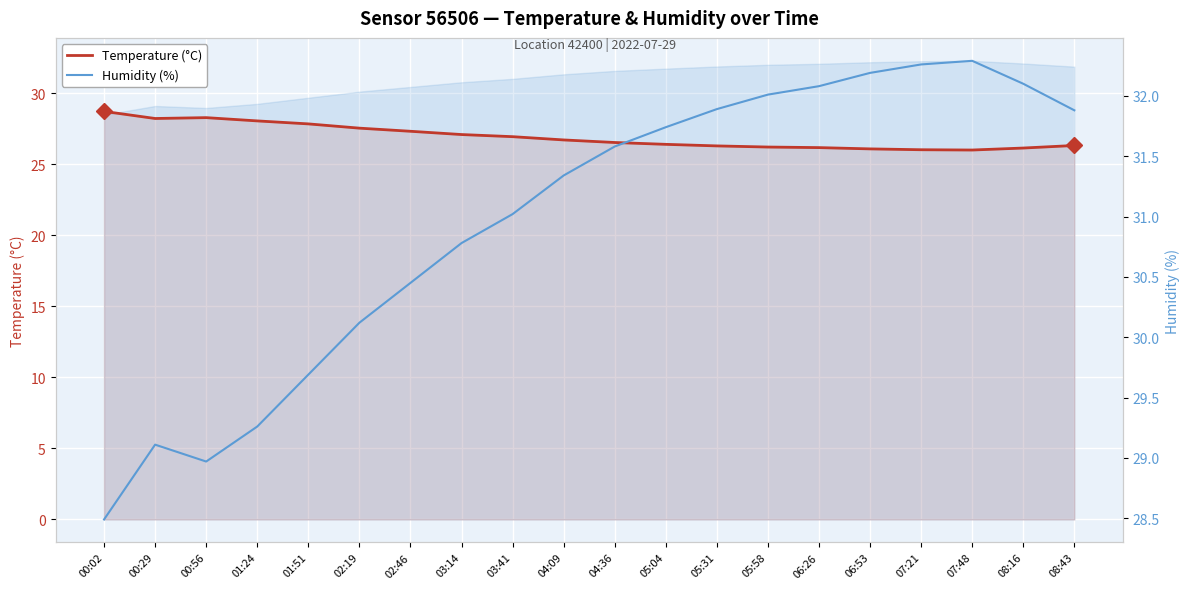

Reading left to right, what are all the values shown in this chart?

Temperature (°C): 00:02=28.7	00:29=28.2	00:56=28.3	01:24=28.1	01:51=27.9	02:19=27.6	02:46=27.3	03:14=27.1	03:41=26.9	04:09=26.7	04:36=26.5	05:04=26.4	05:31=26.3	05:58=26.2	06:26=26.2	06:53=26.1	07:21=26.0	07:48=26.0	08:16=26.1	08:43=26.3
Humidity (%): 00:02=28.5	00:29=29.1	00:56=29.0	01:24=29.3	01:51=29.7	02:19=30.1	02:46=30.4	03:14=30.8	03:41=31.0	04:09=31.3	04:36=31.6	05:04=31.7	05:31=31.9	05:58=32.0	06:26=32.1	06:53=32.2	07:21=32.3	07:48=32.3	08:16=32.1	08:43=31.9